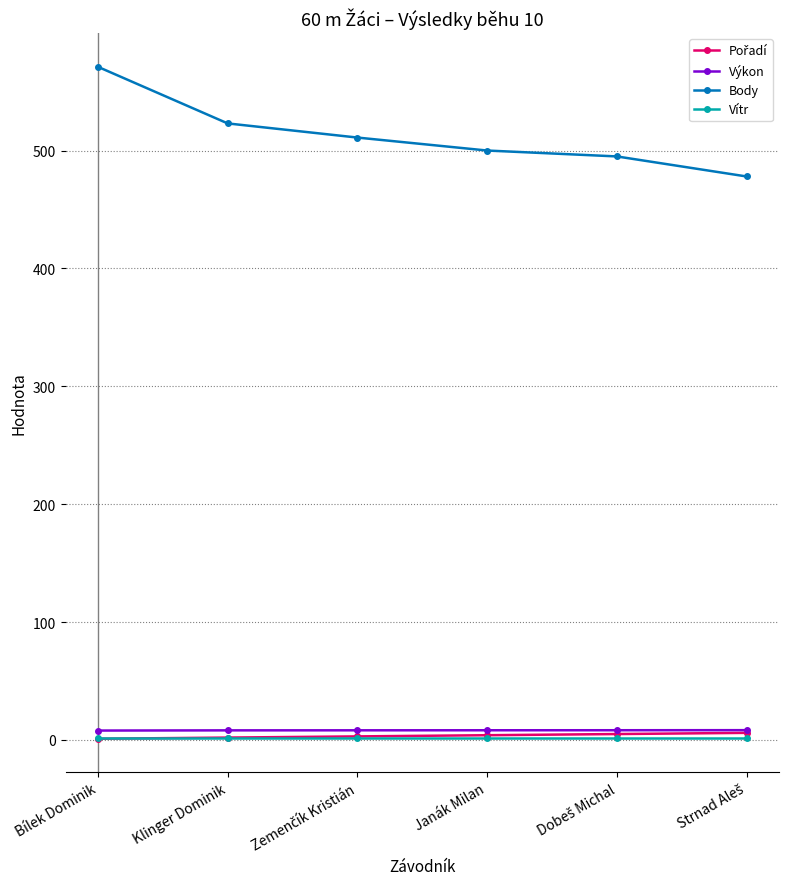

True or false: Body and Vítr cross at least once.

False